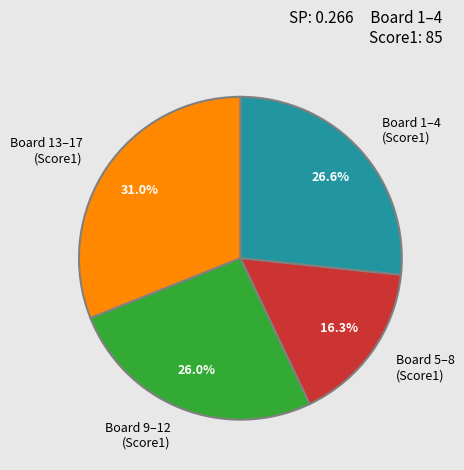

Between Board 13–17 (Score1) and Board 9–12 (Score1), which is larger?

Board 13–17 (Score1)